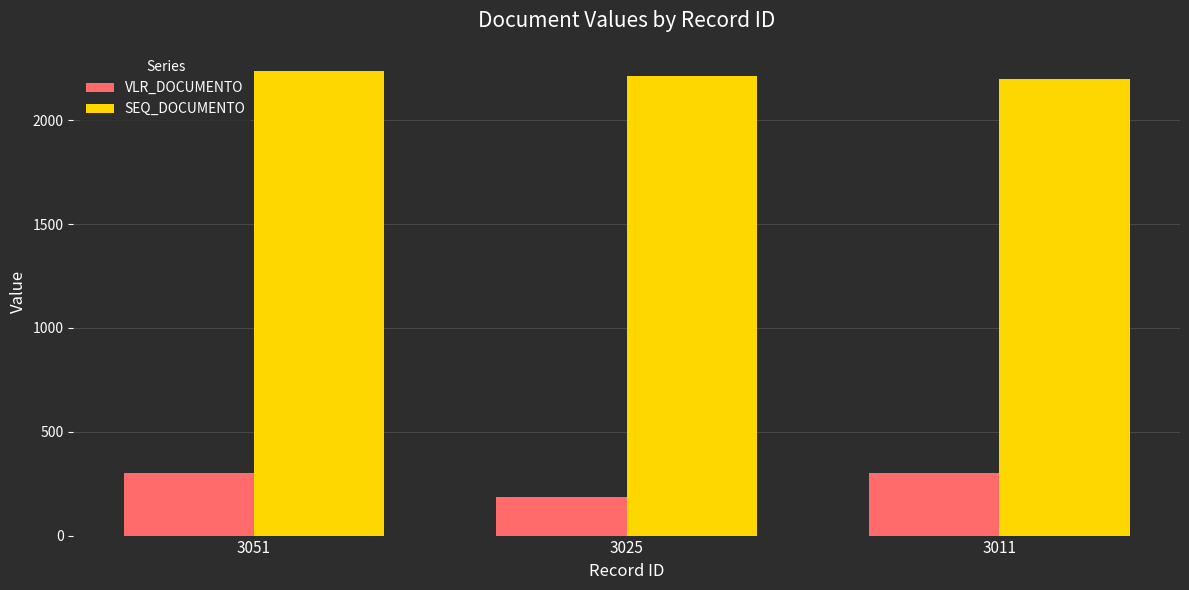

What is the minimum value for VLR_DOCUMENTO?

185